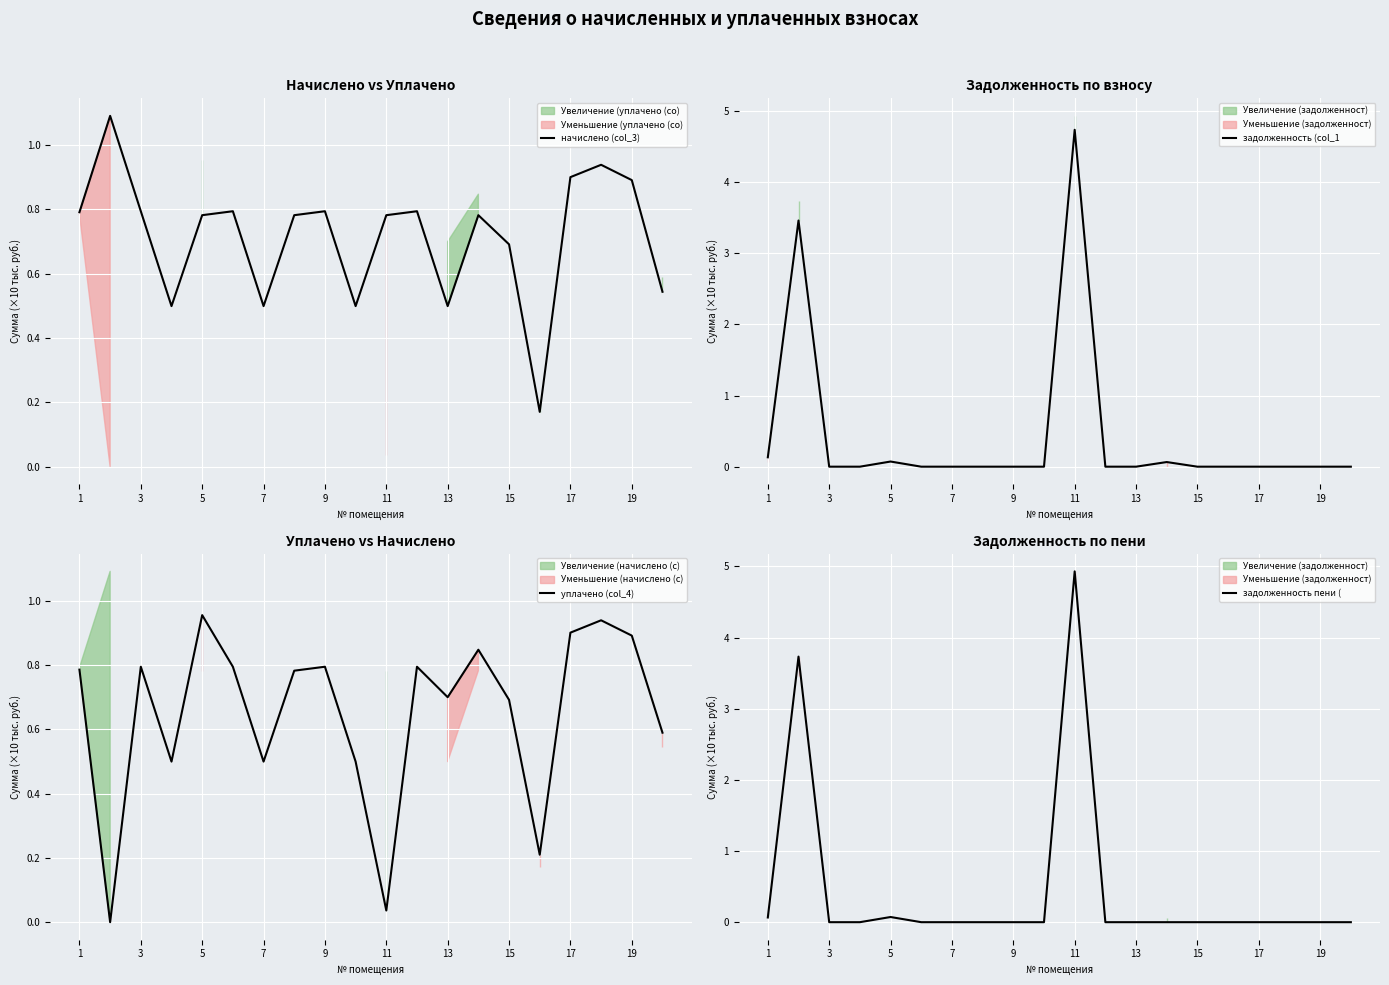

What is the average value of the начислено (col_3) series?

0.7